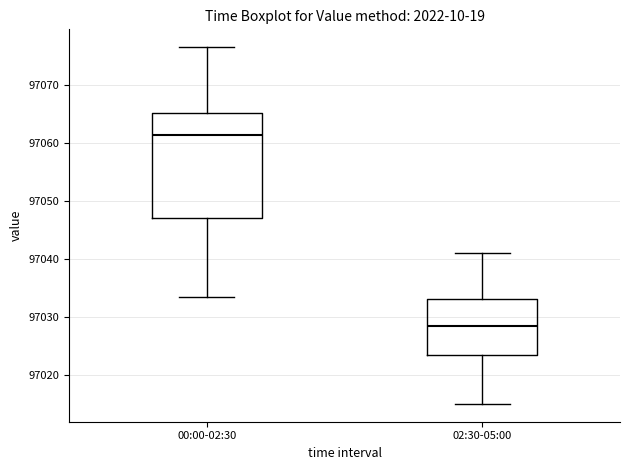

Reading left to right, transcribe this box plot: for each box, give where its median line is, the range the box spans, and where its two whiskers end, as read against the y-axis. The values are not printed on the chart, so give them approximately, as read against the axis.

00:00-02:30: median 97061, box 97047 to 97065, whiskers 97033 to 97077
02:30-05:00: median 97029, box 97023 to 97033, whiskers 97015 to 97041